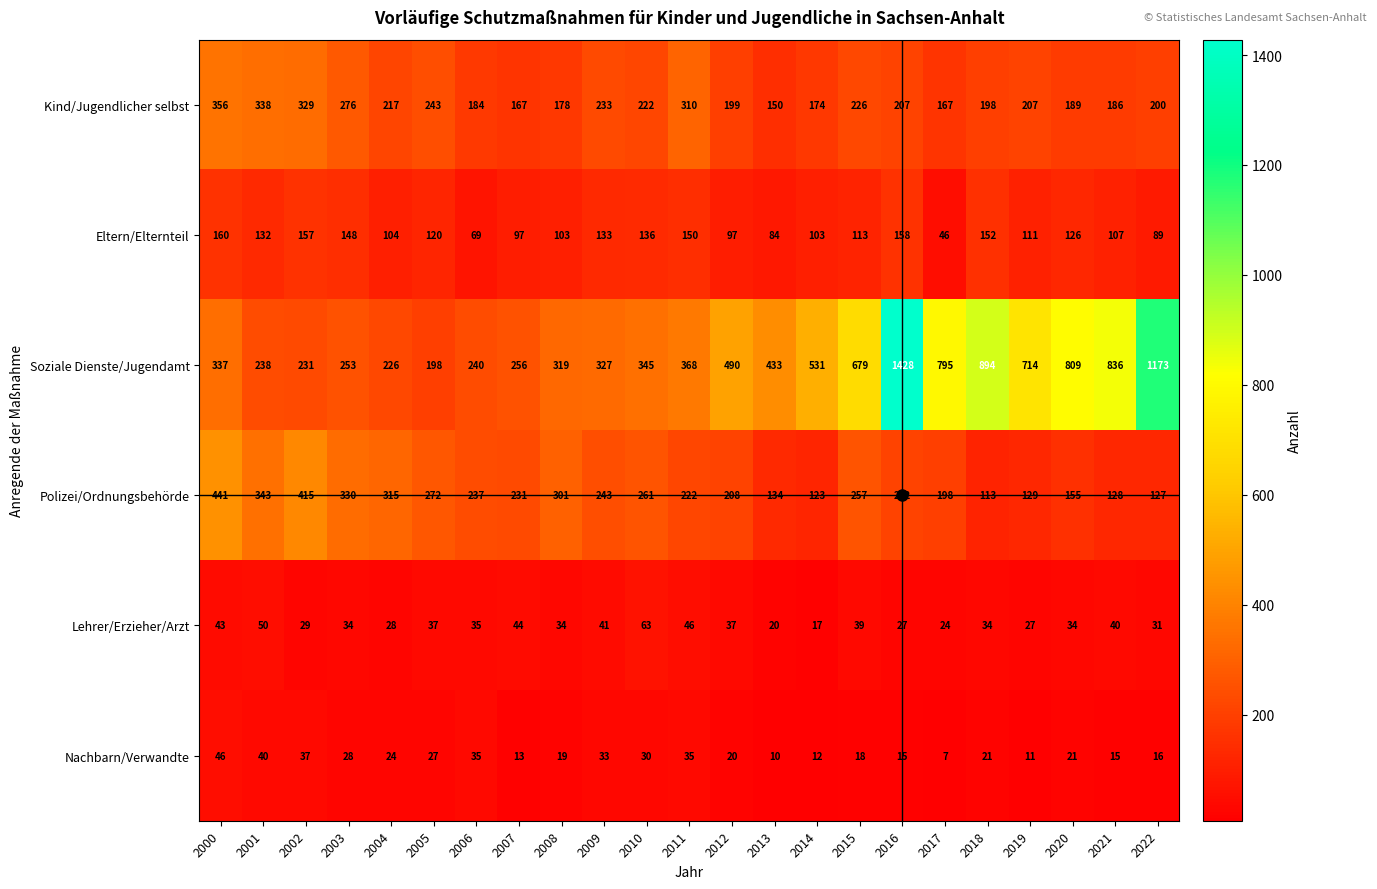

At which label does Nachbarn/Verwandte reach its minimum?

2017